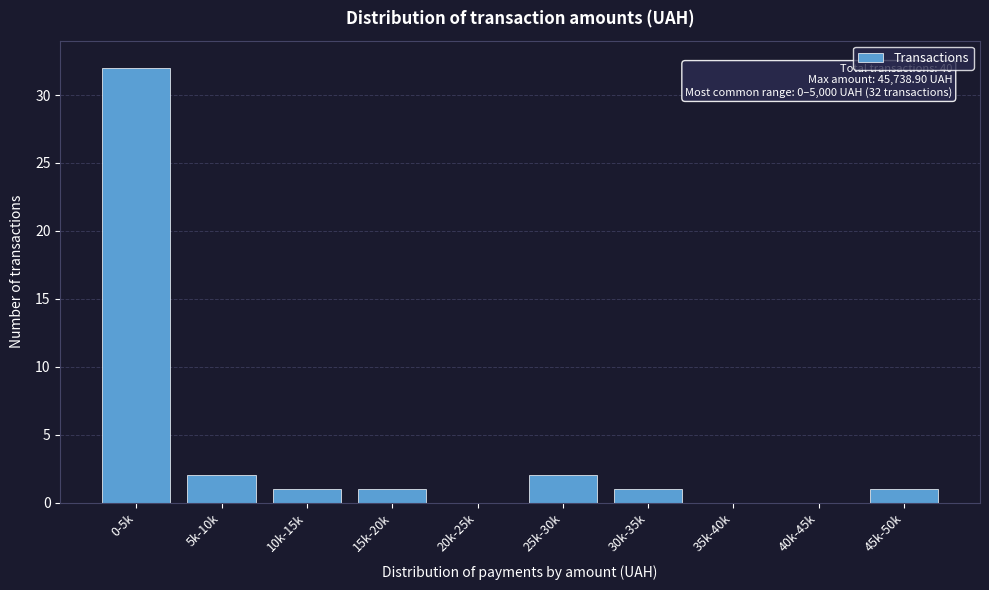

Reading left to right, transcribe all the data shown in this chart.

0-5k=32	5k-10k=2	10k-15k=1	15k-20k=1	20k-25k=0	25k-30k=2	30k-35k=1	35k-40k=0	40k-45k=0	45k-50k=1